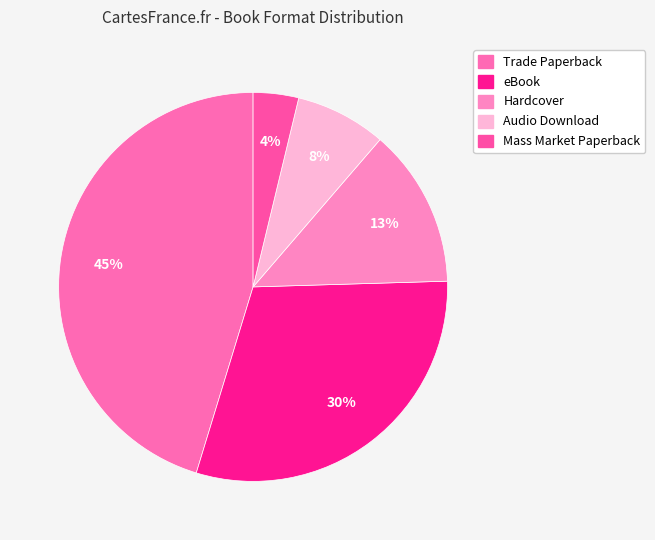

To the nearest percent, what is the average slice percentage?

20%